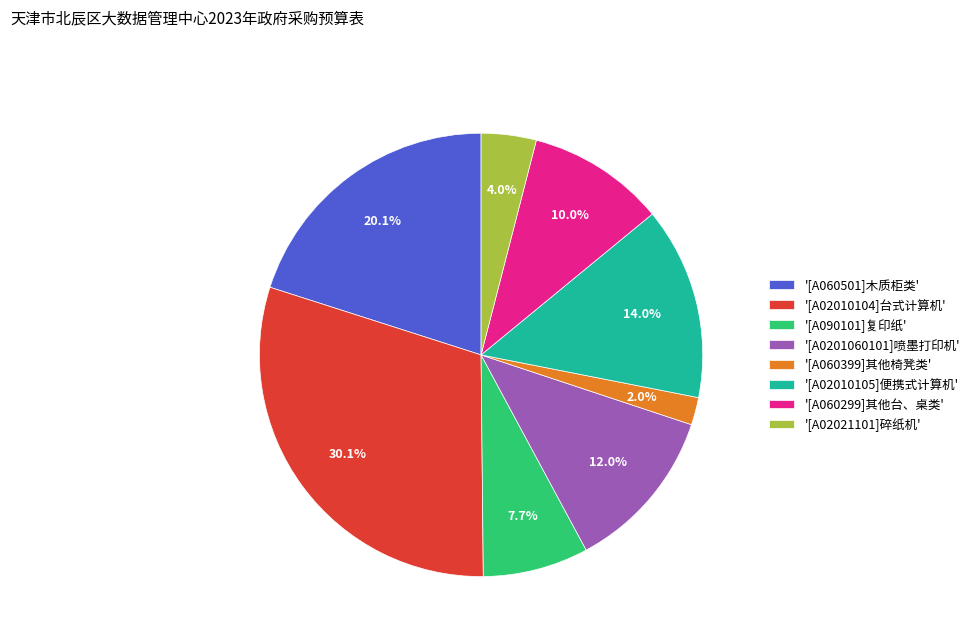

Does '[A02010104]台式计算机' account for over 50% of the chart?

No